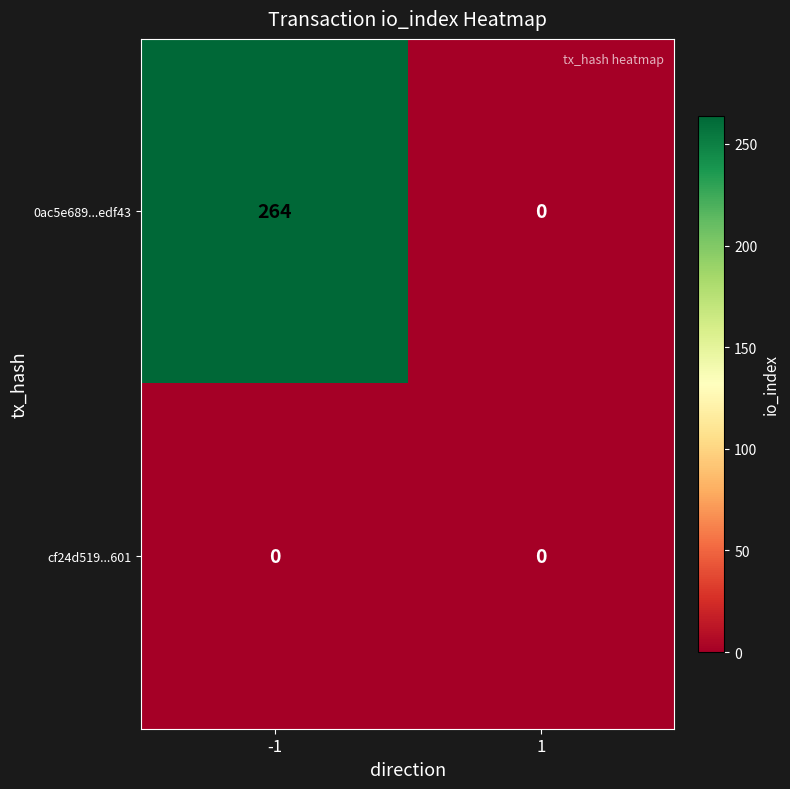

Reading left to right, transcribe all the data shown in this chart.

0ac5e689...edf43: 264	0
cf24d519...601: 0	0